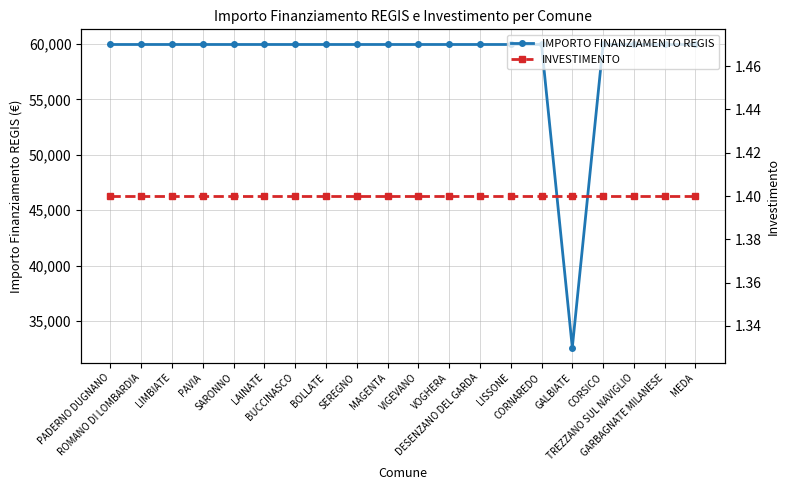

True or false: INVESTIMENTO has more than 2 interior local peaks.

False